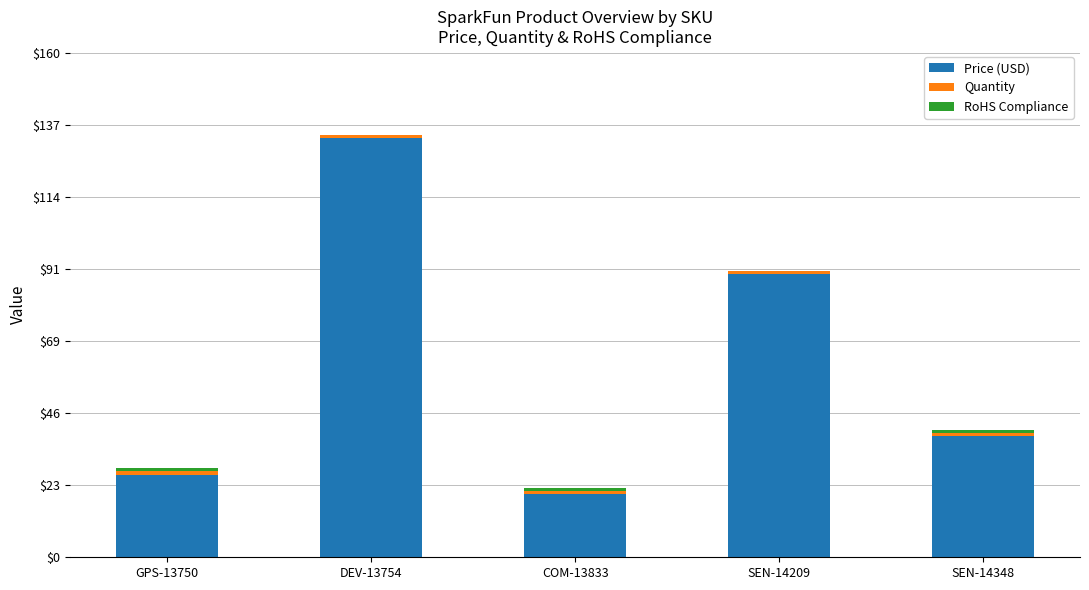

At which category is the sum across all series the highest?

DEV-13754